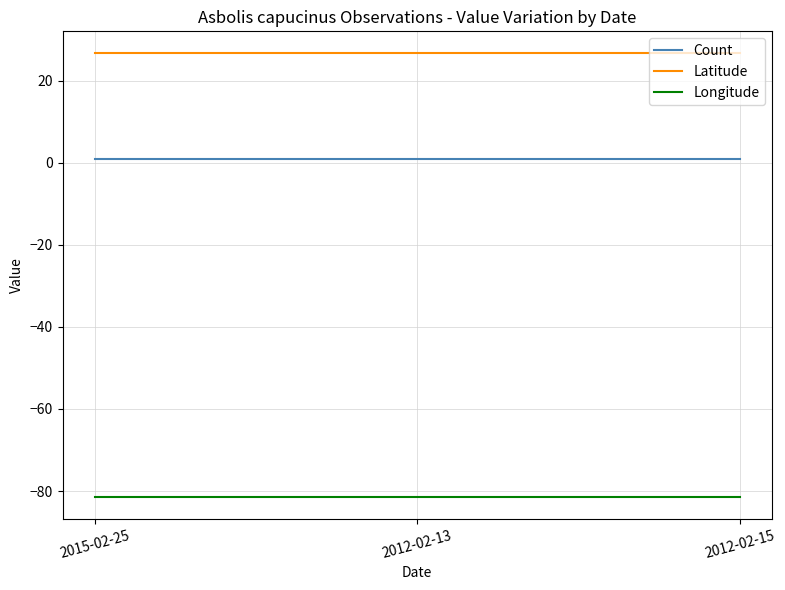

At which category is the sum across all series the highest?

2015-02-25